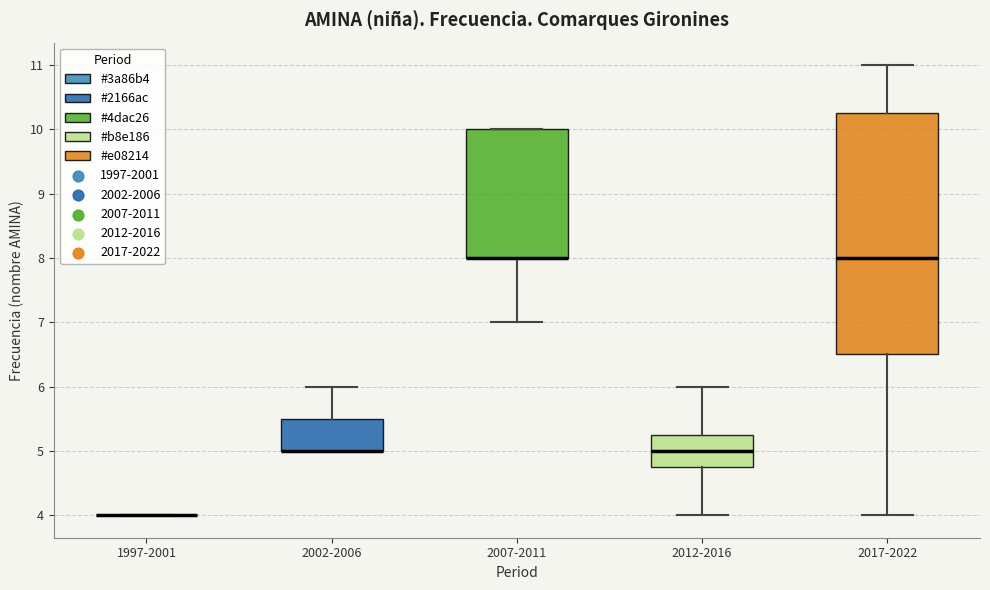

Comparing the boxes themselves (not the whiskers), which one is the tallest?

2017-2022